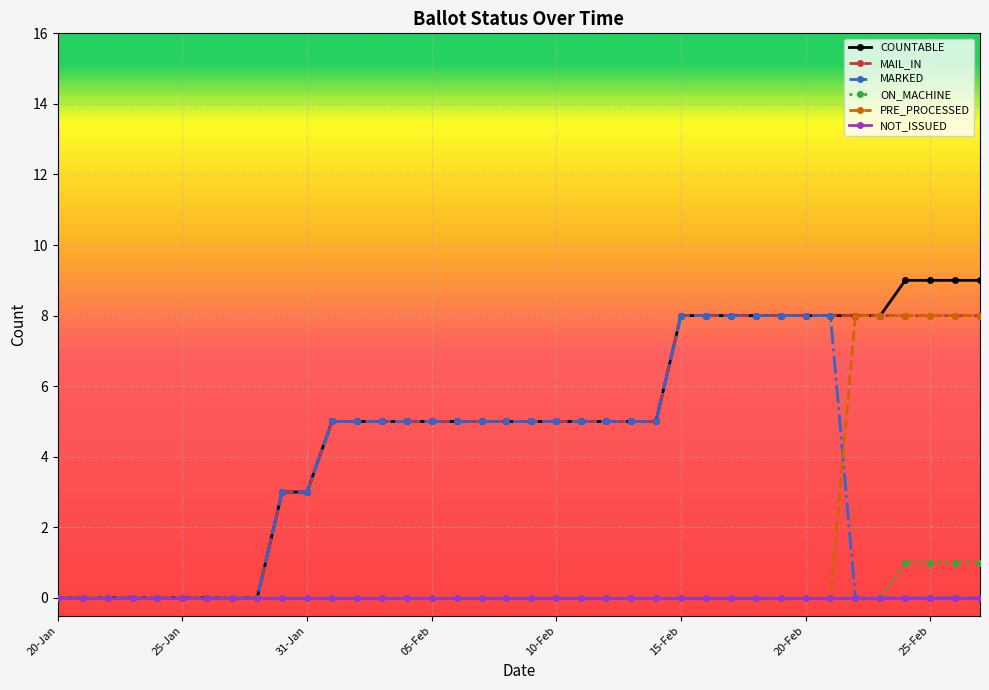

What is the maximum value for MAIL_IN?

8